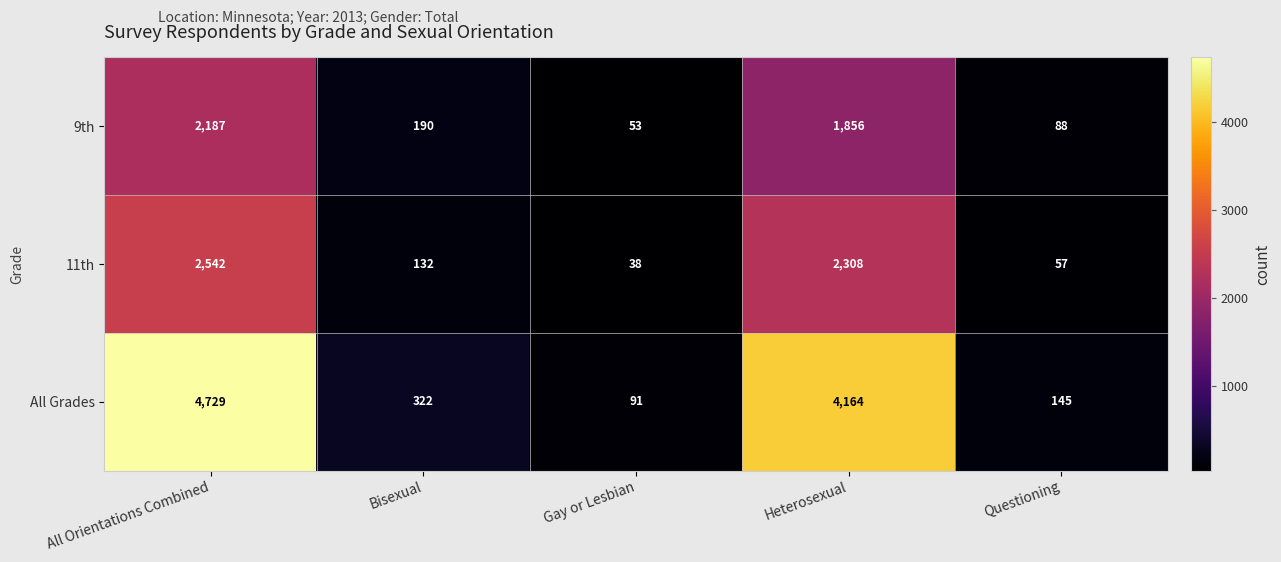

Which series has the widest spread of values?

All Grades